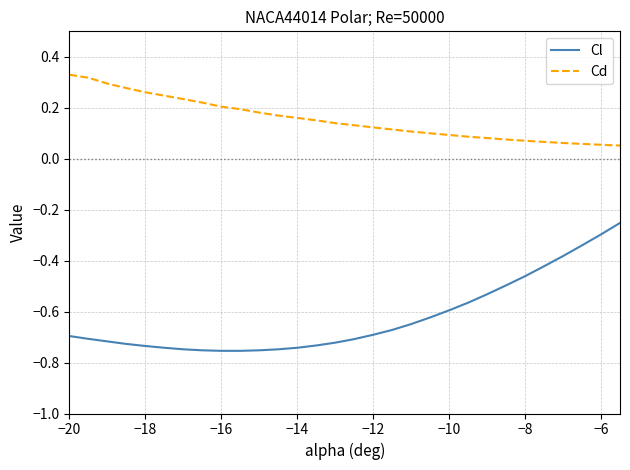

Which series has the largest range (max minus min)?

Cl